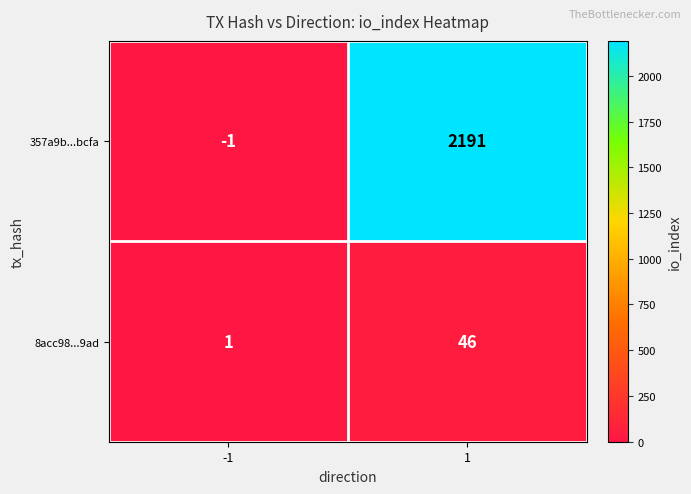

Reading left to right, extract all data points from this chart.

357a9b...bcfa: -1=-1	1=2191
8acc98...9ad: -1=1	1=46